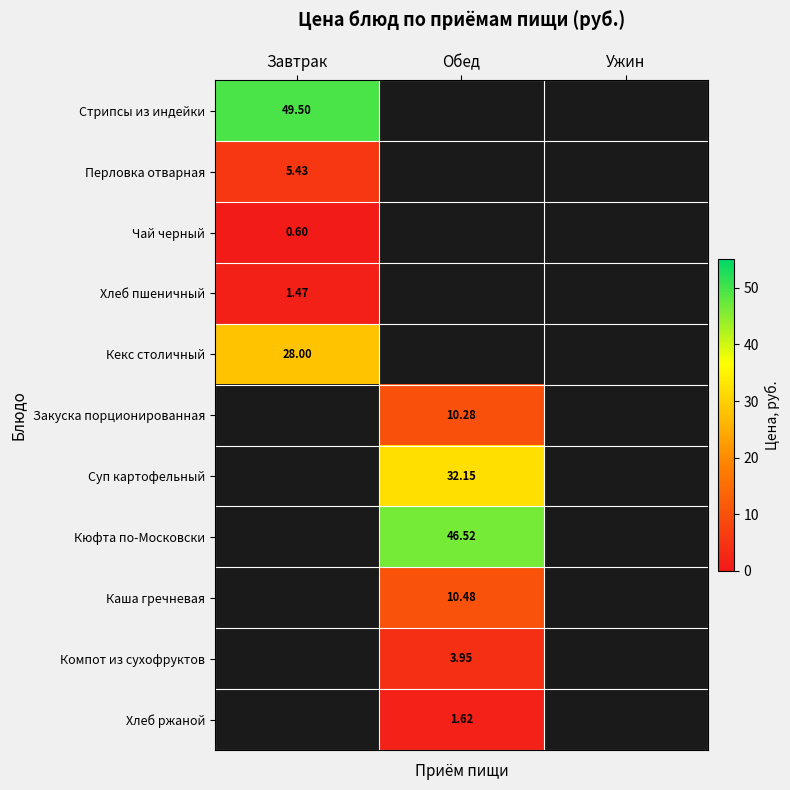

How many values in Стрипсы из индейки are above zero?

1